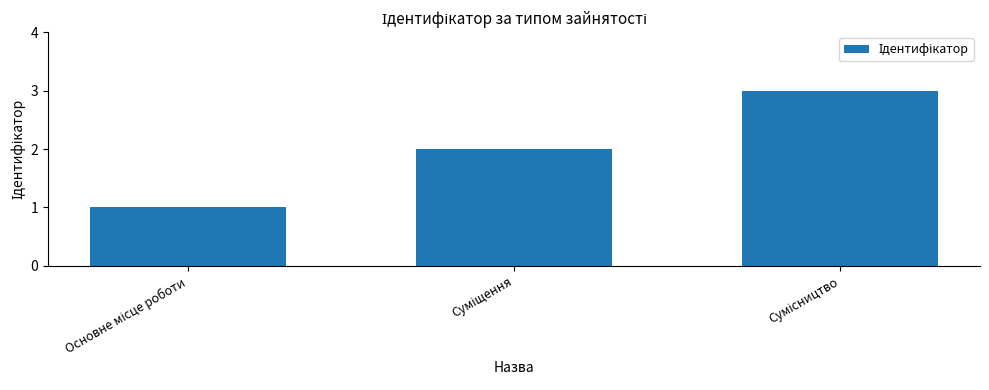

What is the maximum value shown in the chart?

3